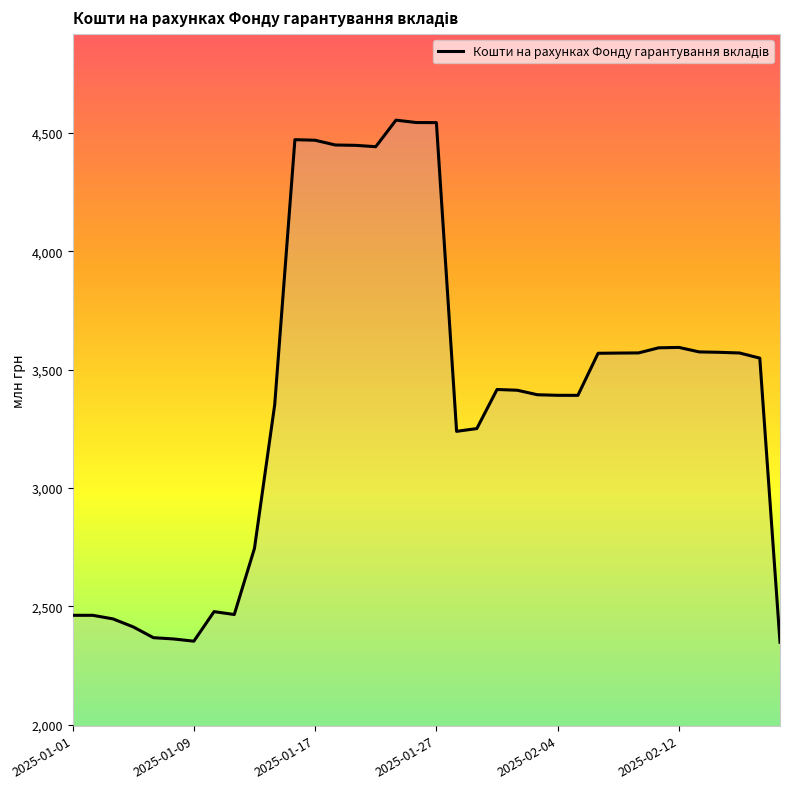

How many lines are shown in the chart?

1